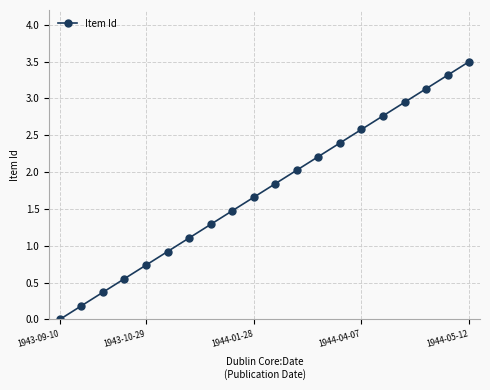

What is the greatest value displayed?

3.5